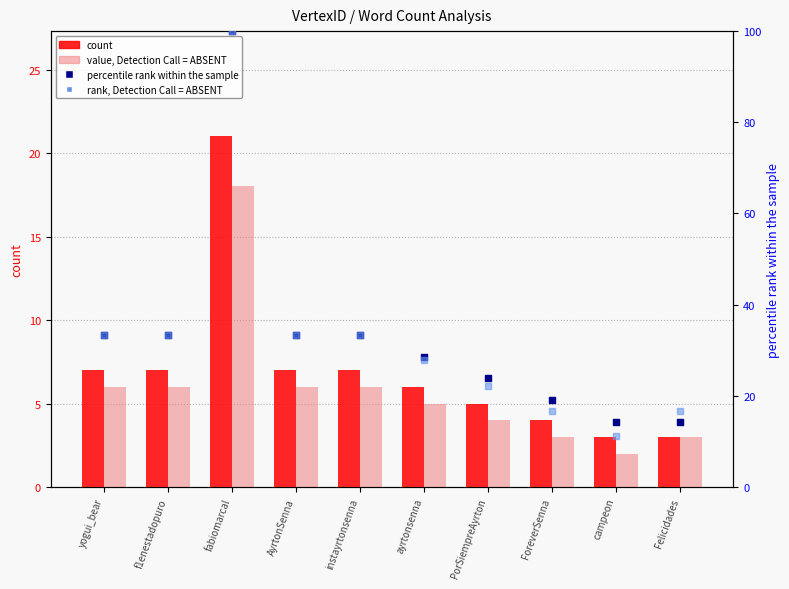

Which series reaches the maximum Y coordinate?

percentile rank within the sample